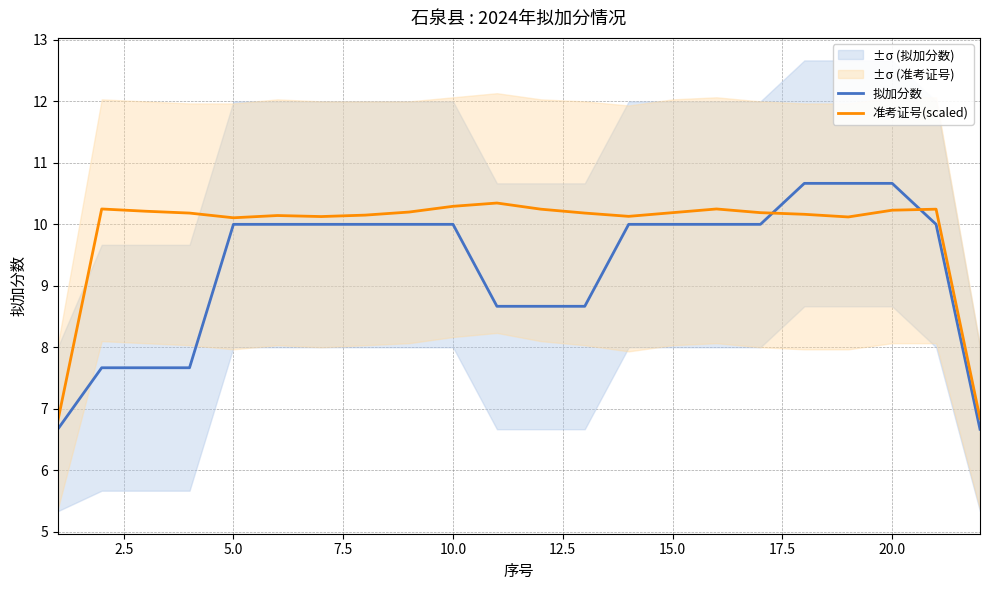

The 准考证号(scaled) series shows 10.2 at 15.0. True or false?

True